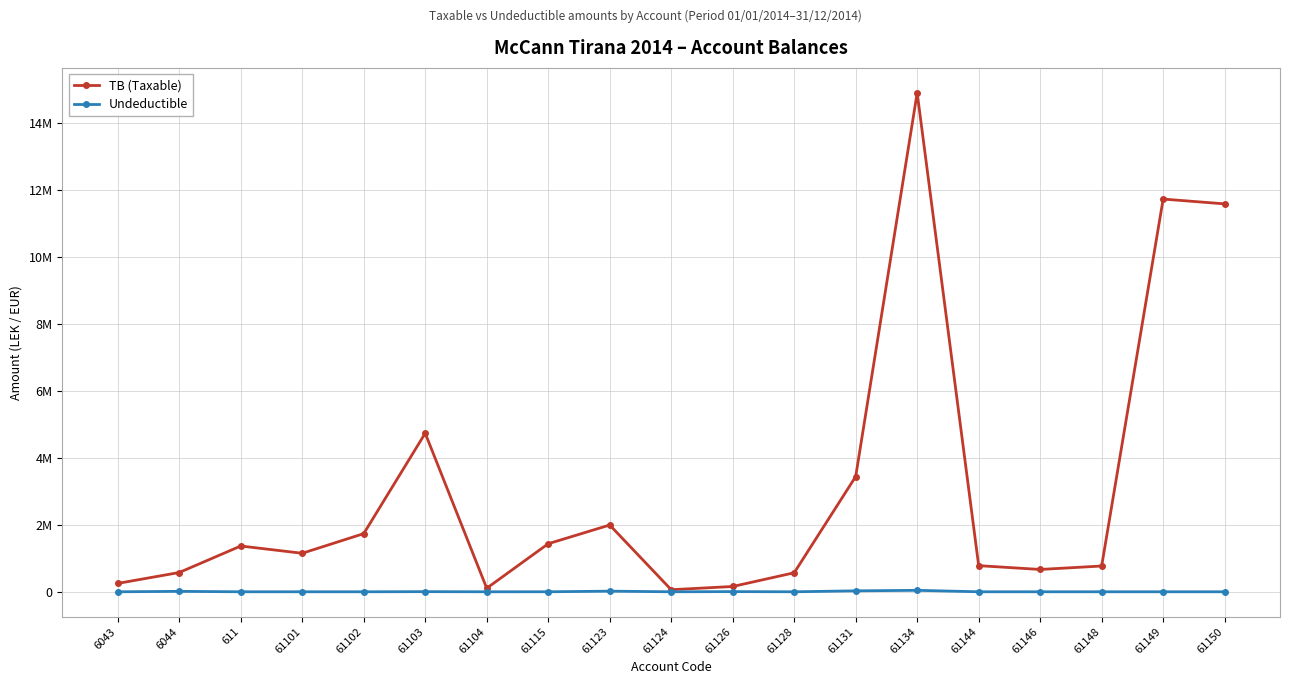

List the series in order of their overall mean, lowest first.

Undeductible, TB (Taxable)